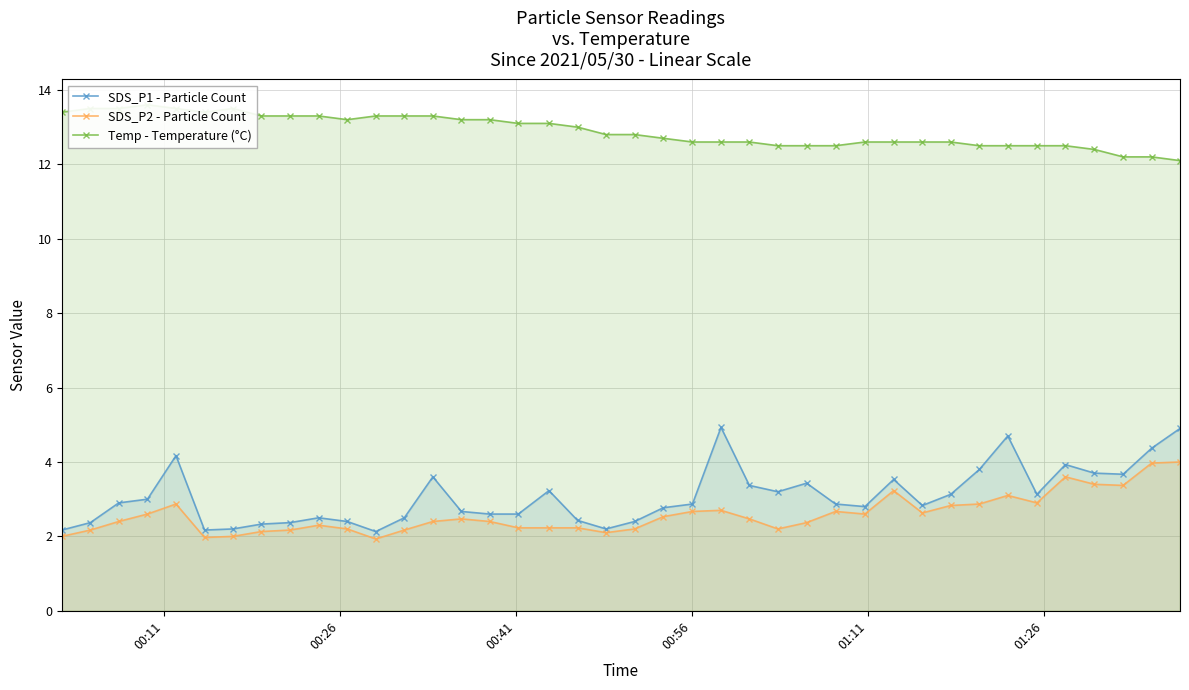

What is the highest value of the SDS_P1 - Particle Count series?

4.9